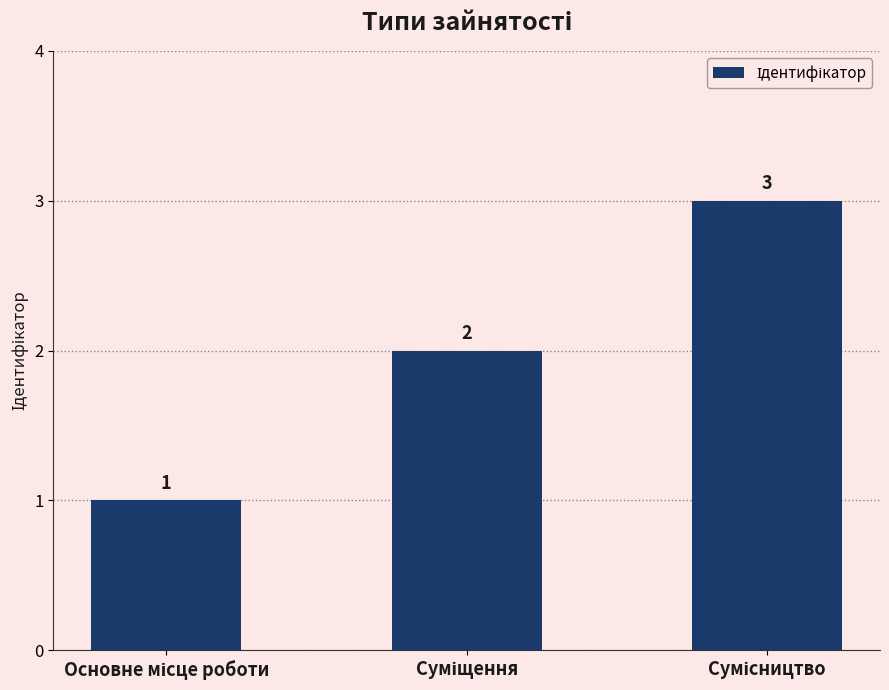

What is the value of the 1st bar from the left?

1